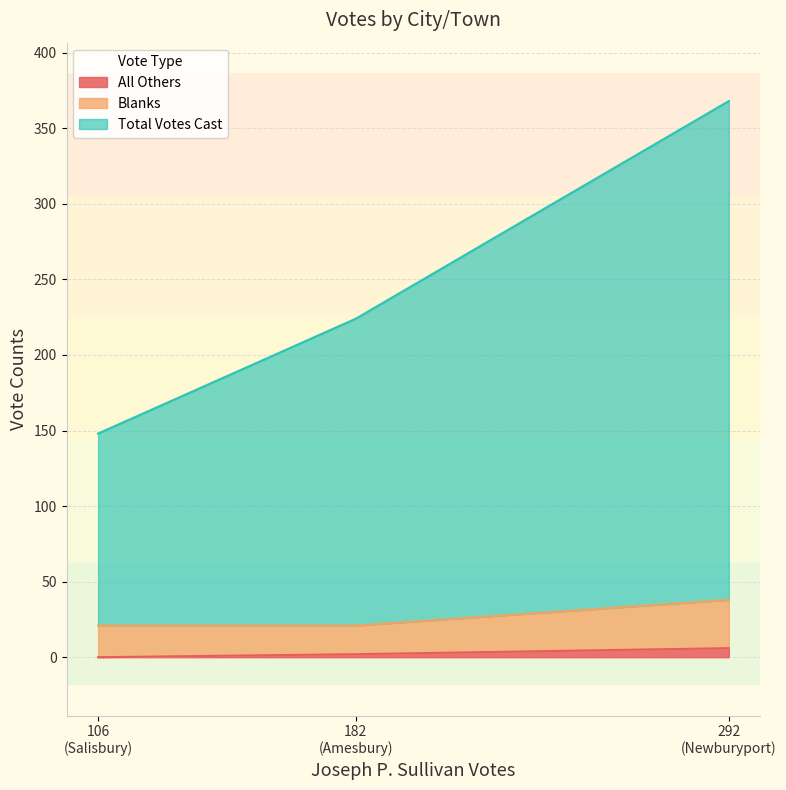

What are all the series names shown in the legend?

All Others, Blanks, Total Votes Cast